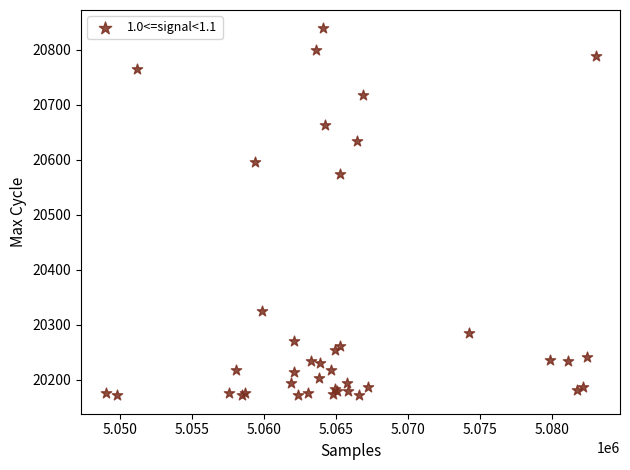

What Y value in the scatter plot is closest to 20505?

20574